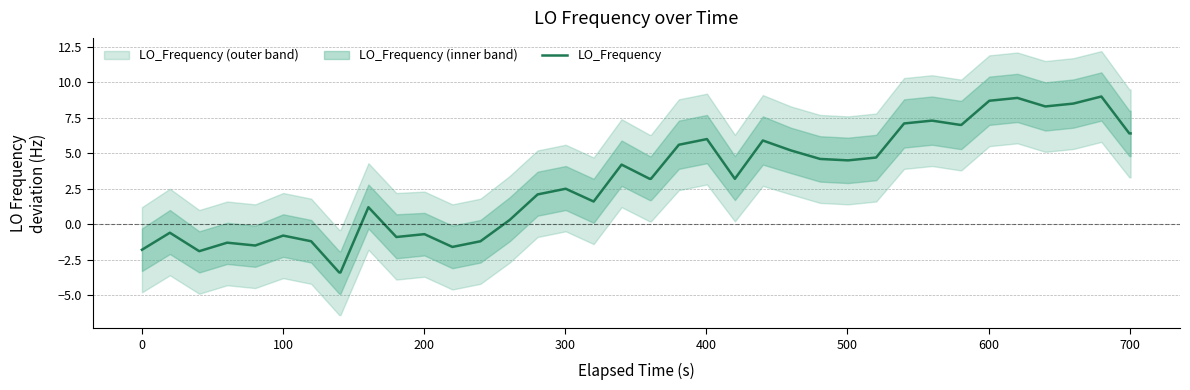

What is the highest value of the LO_Frequency series?

9.0